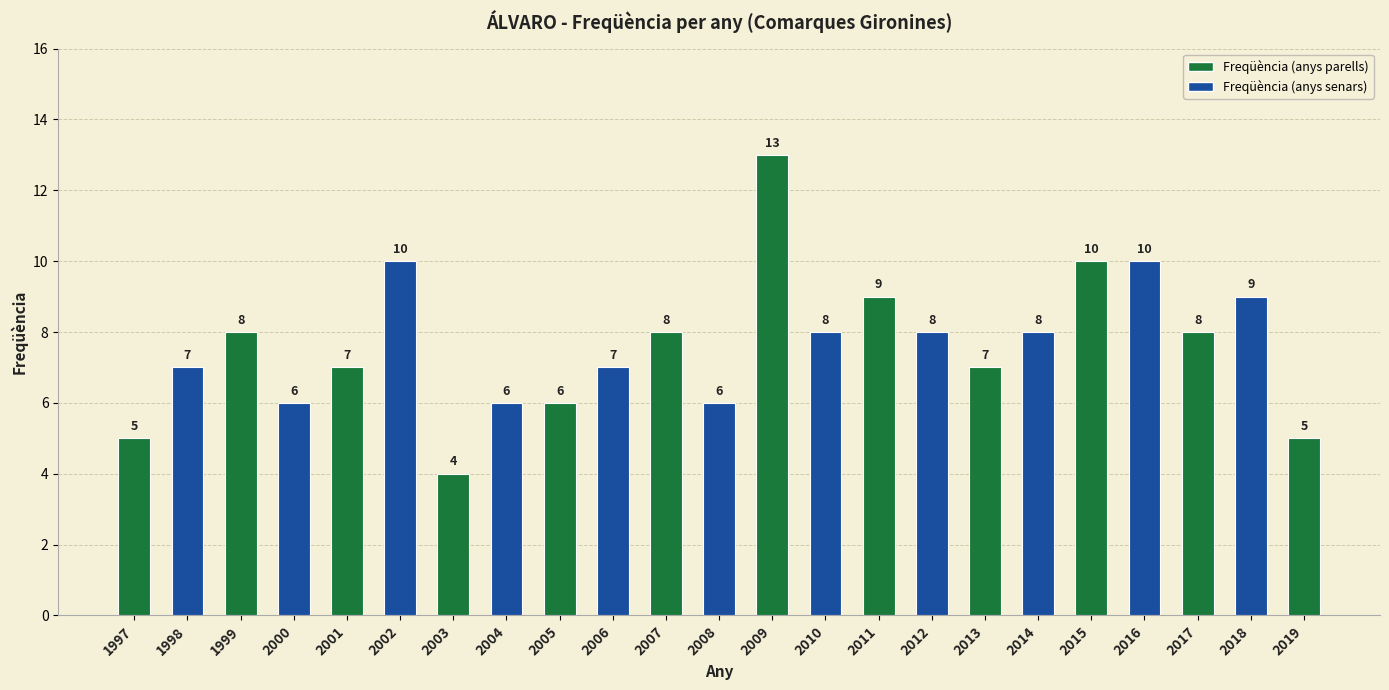

Are the bars grouped side by side (vs. stacked)?

No